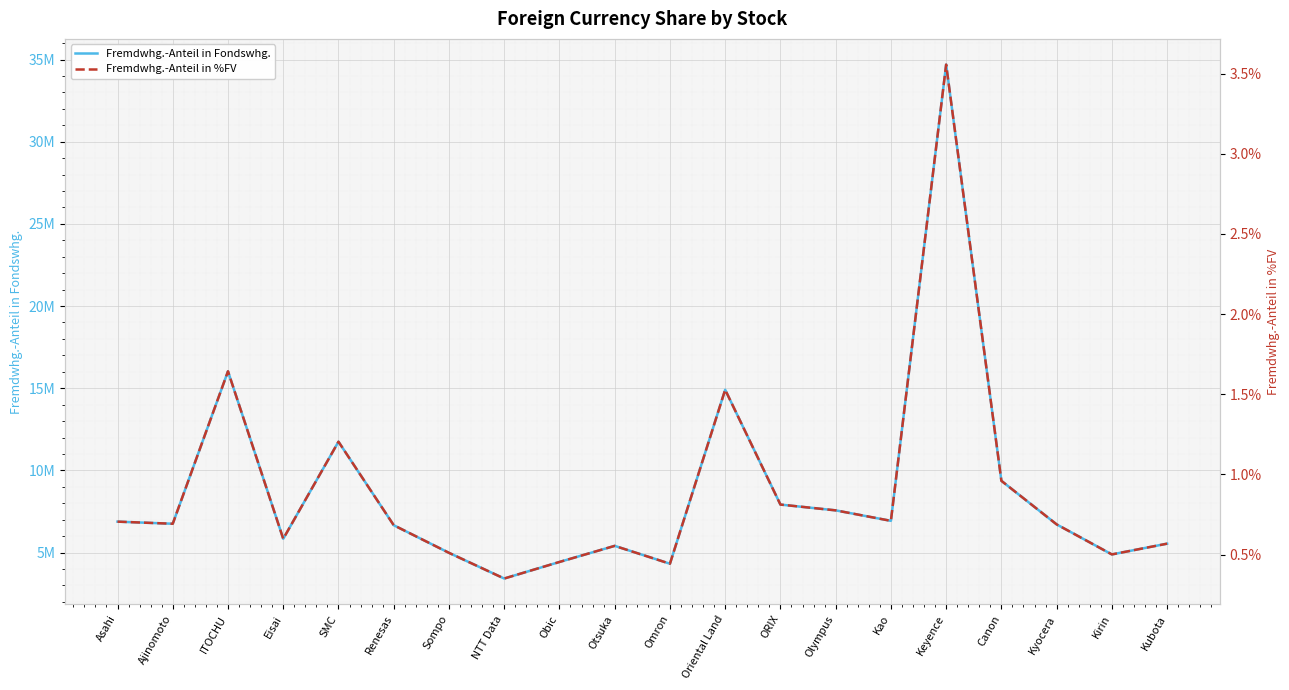

What is the maximum value shown in the chart?

34693120.0